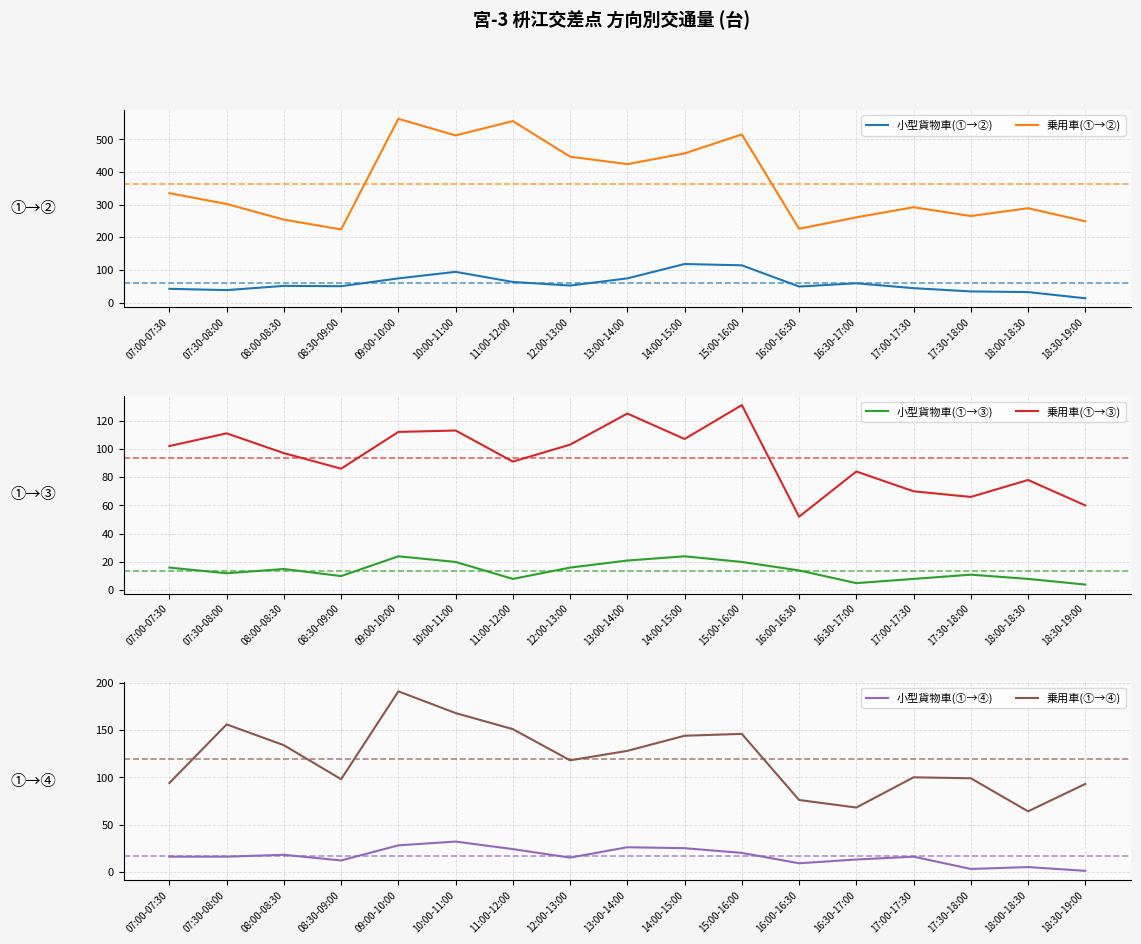

Is the value of 乗用車(①→③) at 17:00-17:30 greater than the value of 乗用車(①→②) at 13:00-14:00?

No